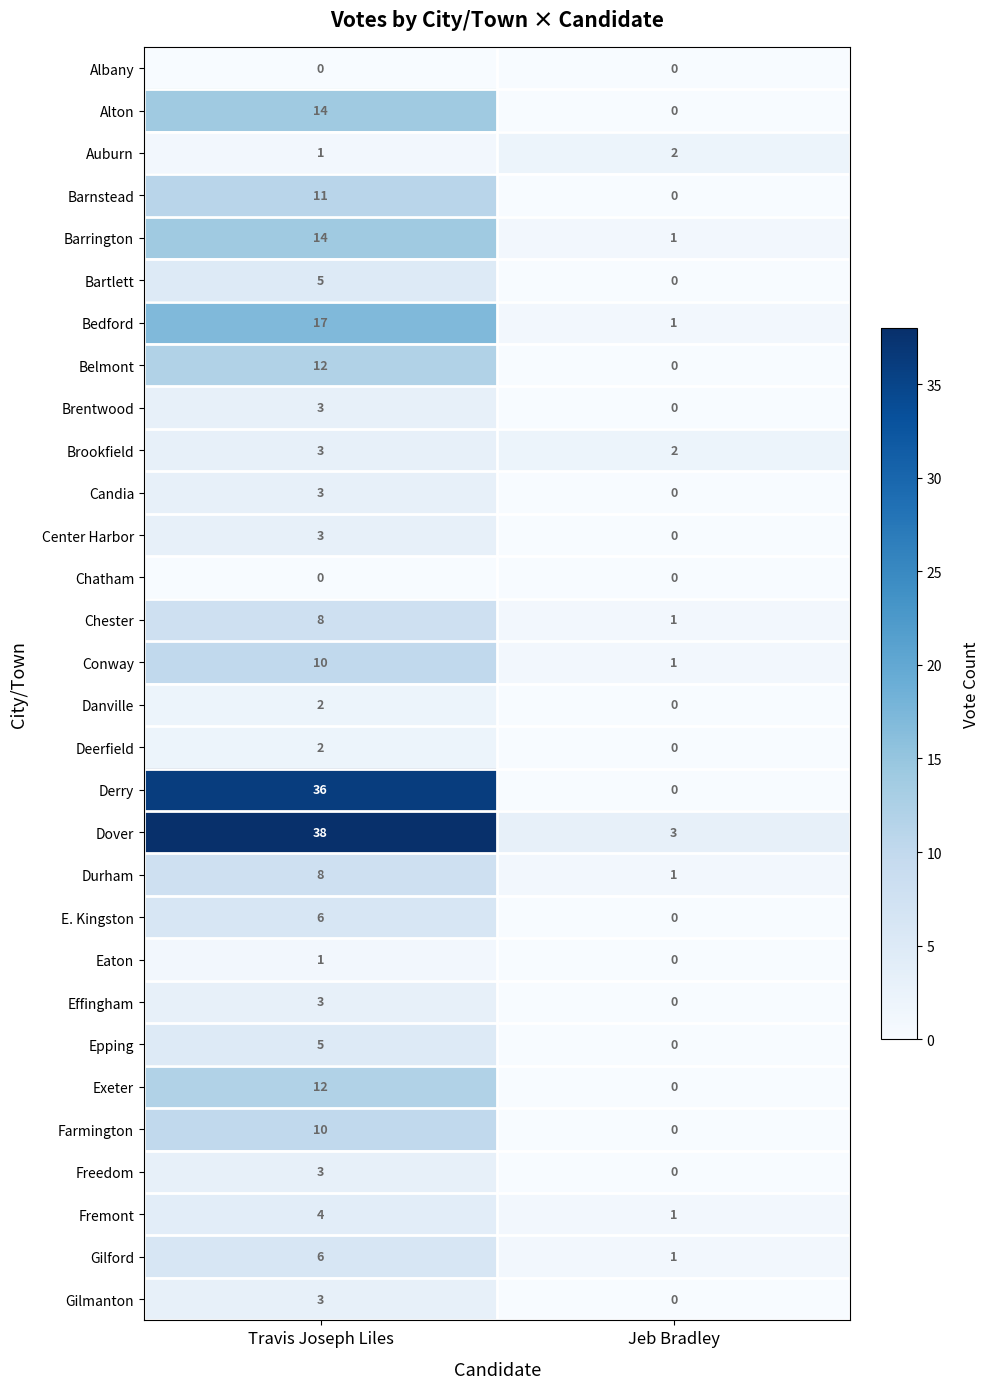

What is the sum of the Brookfield values at Jeb Bradley and Travis Joseph Liles?

5